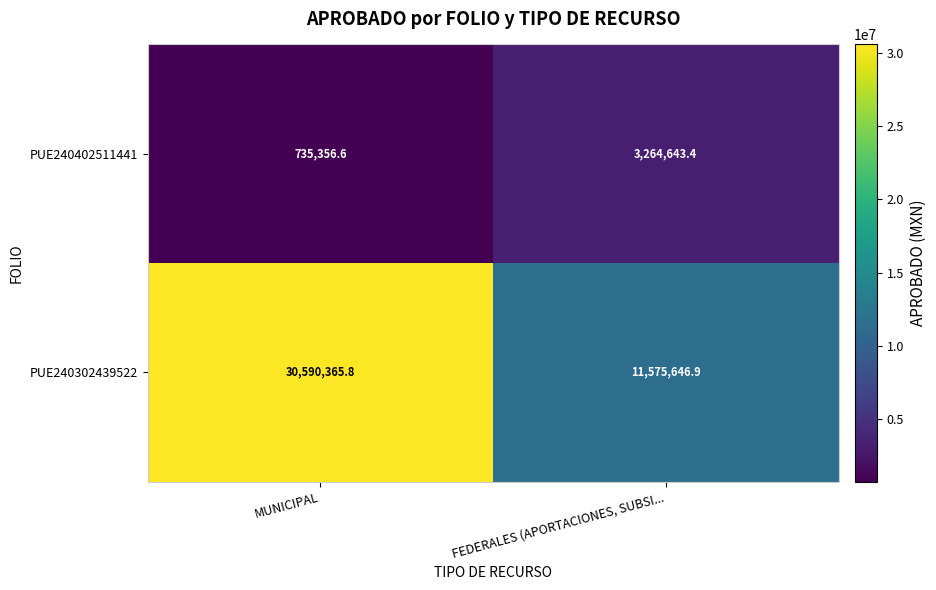

At which label is PUE240402511441 closest to 2000000?

MUNICIPAL